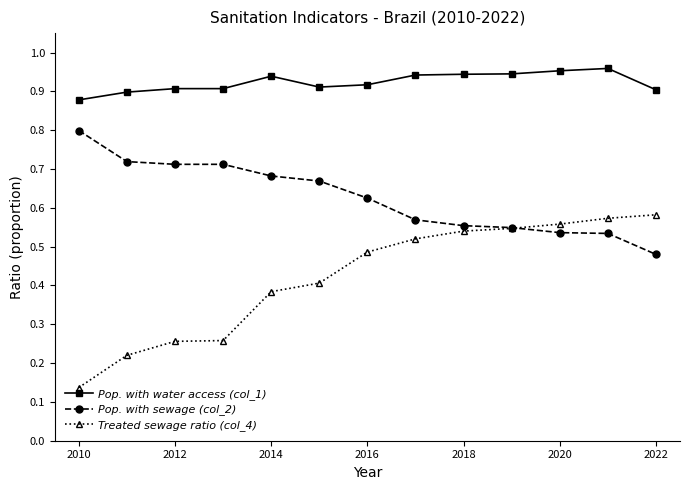

Which series has the widest spread of values?

Treated sewage ratio (col_4)